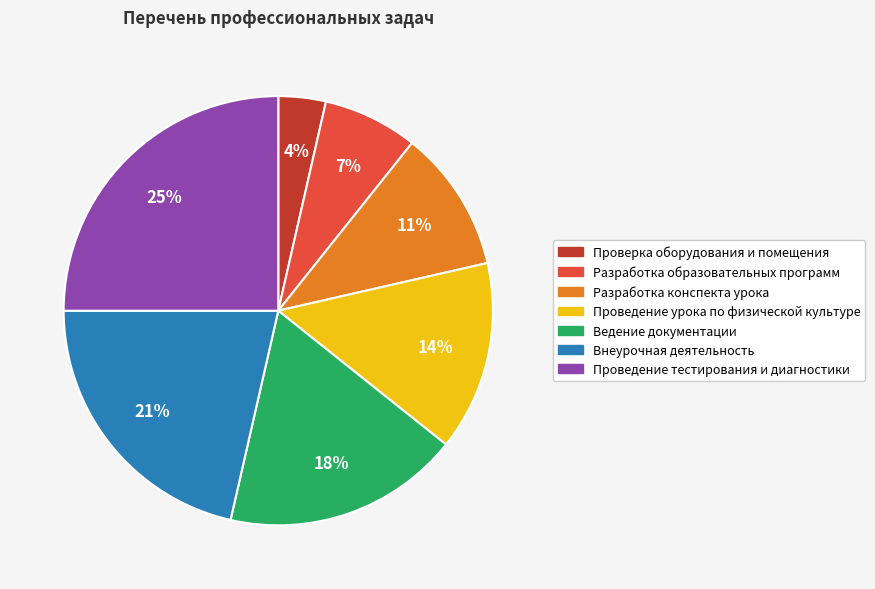

How many slices are in this pie chart?

7